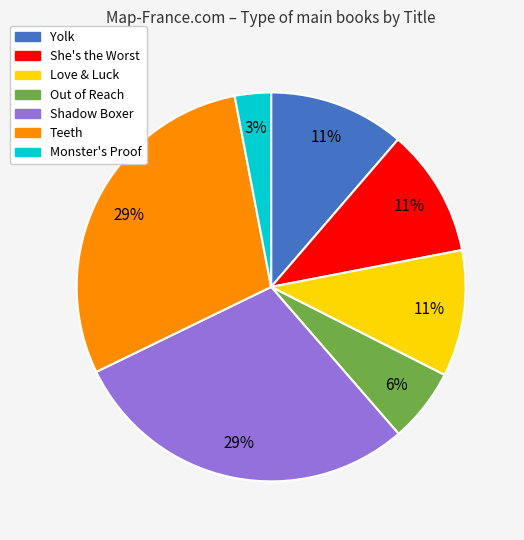

To the nearest percent, what portion does She's the Worst represent?

11%